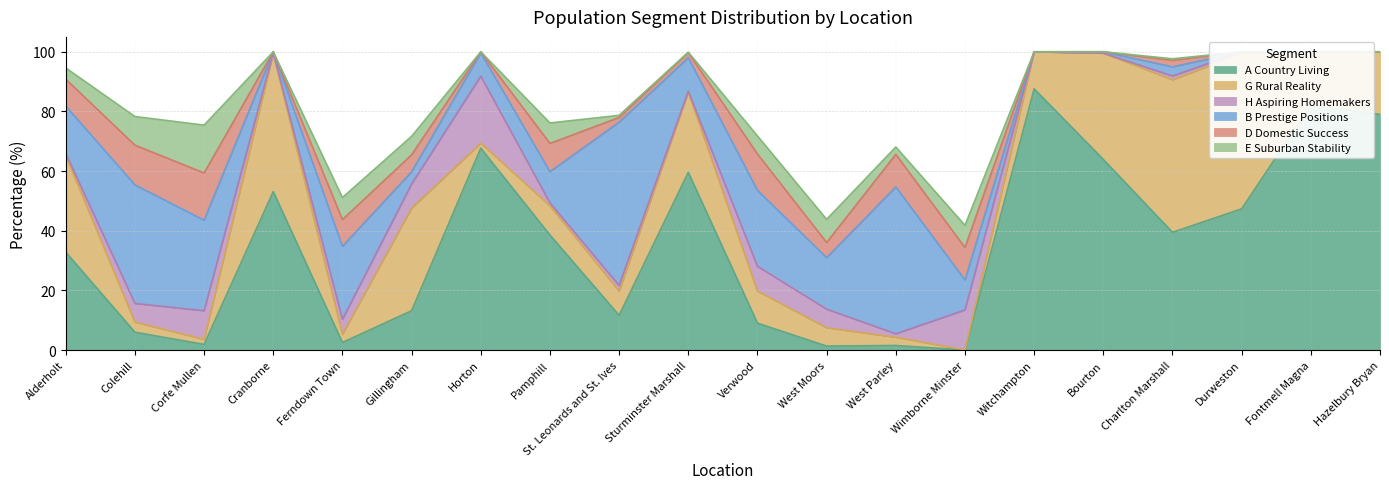

Between Colehill and St. Leonards and St. Ives, which is larger?

St. Leonards and St. Ives